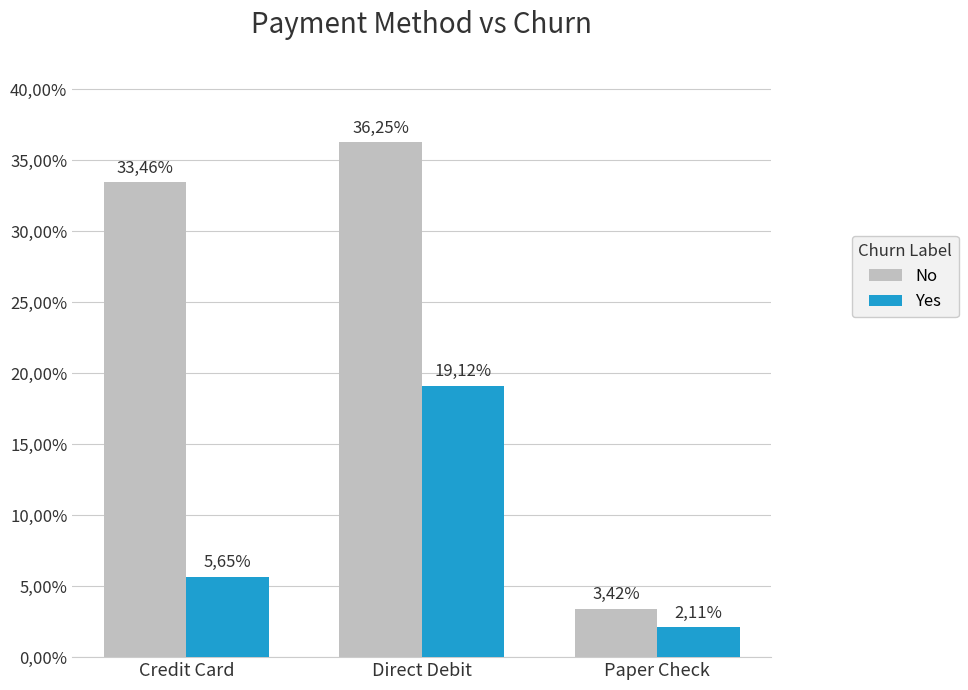

List the series in order of their peak value, highest first.

No, Yes